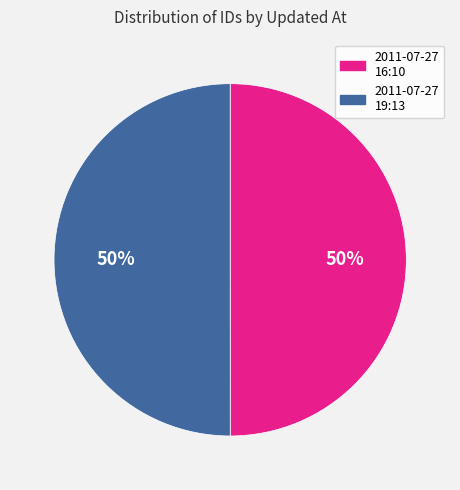

To the nearest percent, what is the average slice percentage?

50%